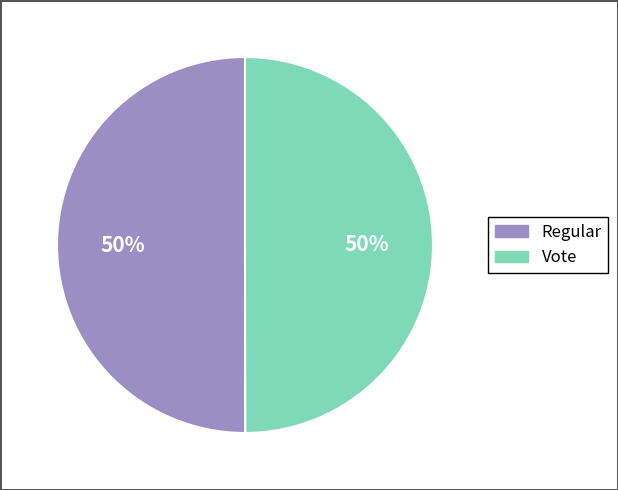

Approximately how many times larger is the value at Regular compared to Vote?

1.0